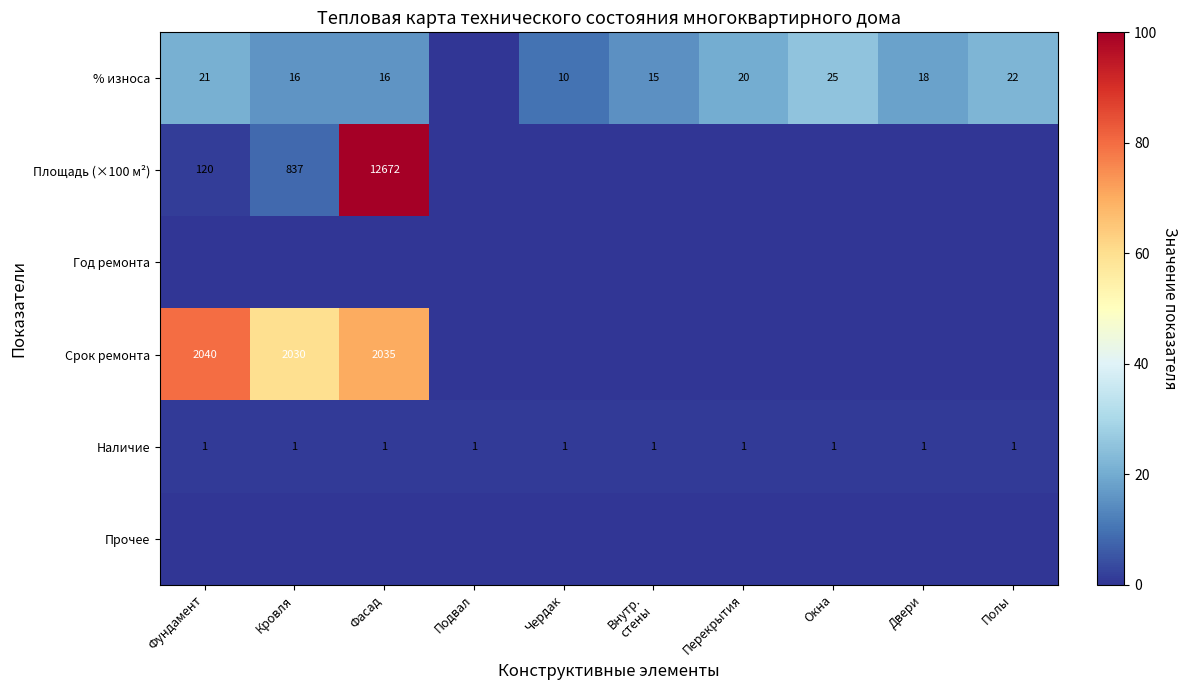

The value of Срок ремонта at Фундамент is 996. True or false?

False